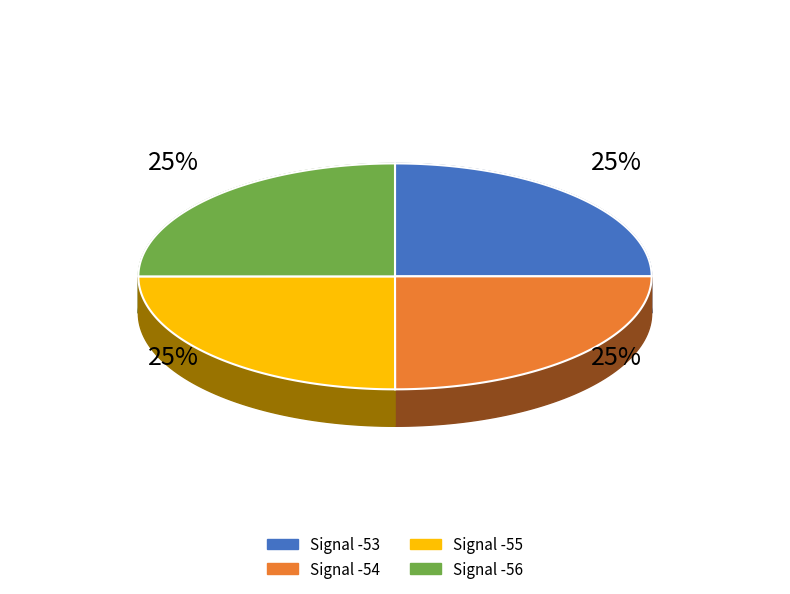

To the nearest percent, what is the average slice percentage?

25%